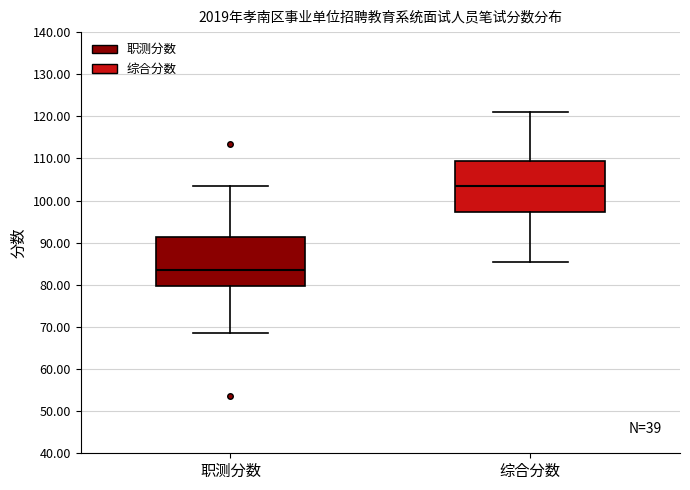

Where does the median line of the box for 职测分数 sit on the y-axis? The values are not printed on the chart, so give them approximately, as read against the axis.

84